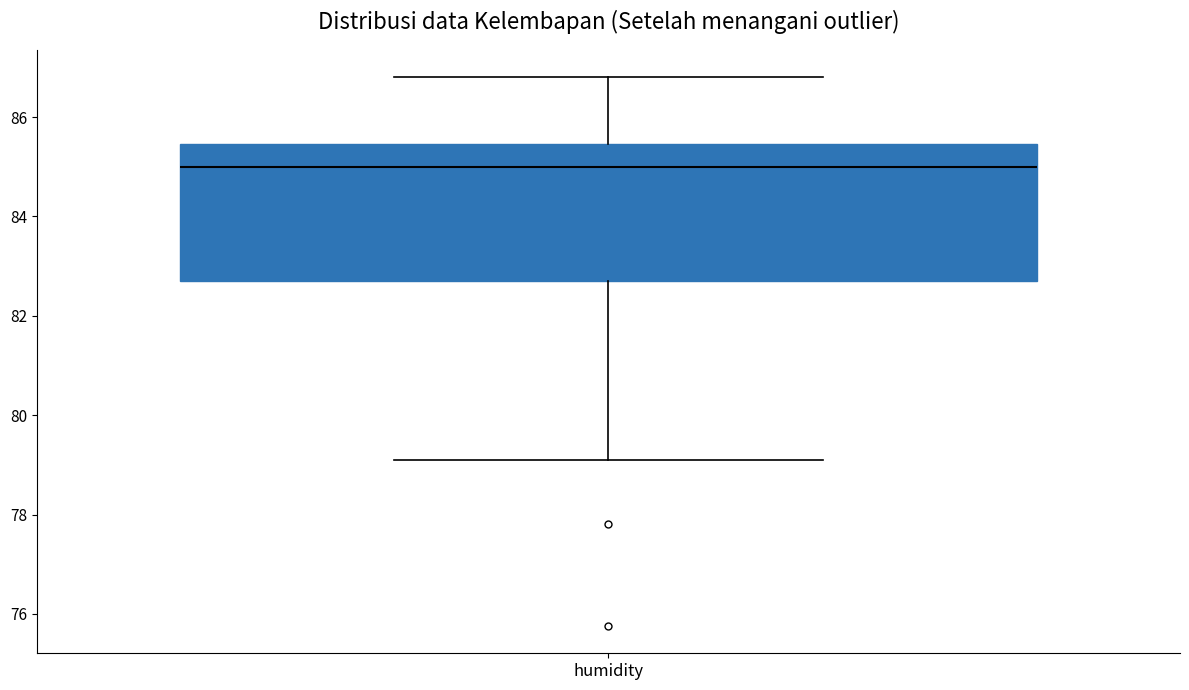

Transcribe this box plot: give where the median line is, the range the box spans, and where the two whiskers end, as read against the y-axis. The values are not printed on the chart, so give them approximately, as read against the axis.

median 85.0, box 82.6 to 85.4, whiskers 79.2 to 86.8